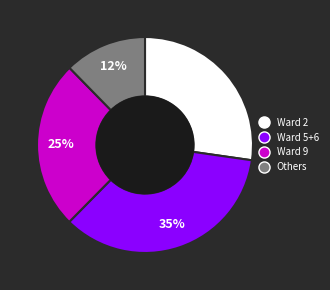

What is the ratio of the value at Ward 2 to the value at Ward 5+6?

0.8